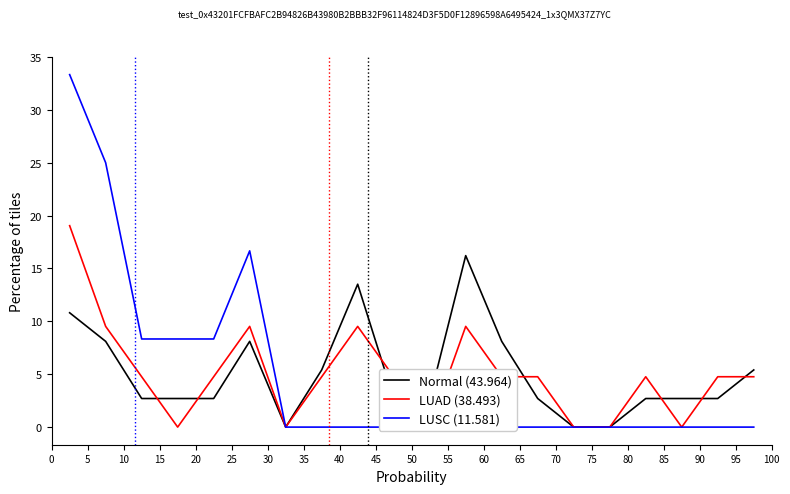

Reading left to right, extract all data points from this chart.

Normal (43.964): 10.8	8.1	2.7	2.7	2.7	8.1	0.0	5.4	13.5	2.7	2.7	16.2	8.1	2.7	0.0	0.0	2.7	2.7	2.7	5.4
LUAD (38.493): 19.0	9.5	4.8	0.0	4.8	9.5	0.0	4.8	9.5	4.8	0.0	9.5	4.8	4.8	0.0	0.0	4.8	0.0	4.8	4.8
LUSC (11.581): 33.3	25.0	8.3	8.3	8.3	16.7	0.0	0.0	0.0	0.0	0.0	0.0	0.0	0.0	0.0	0.0	0.0	0.0	0.0	0.0